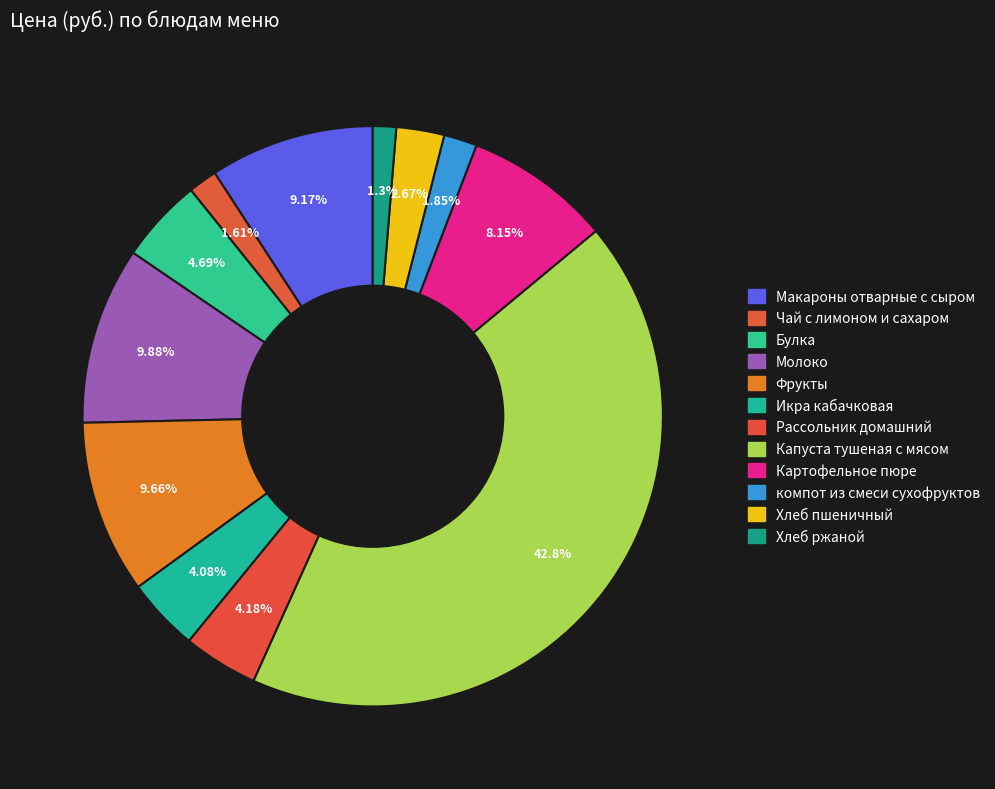

True or false: Чай с лимоном и сахаром accounts for 13% of the total.

False